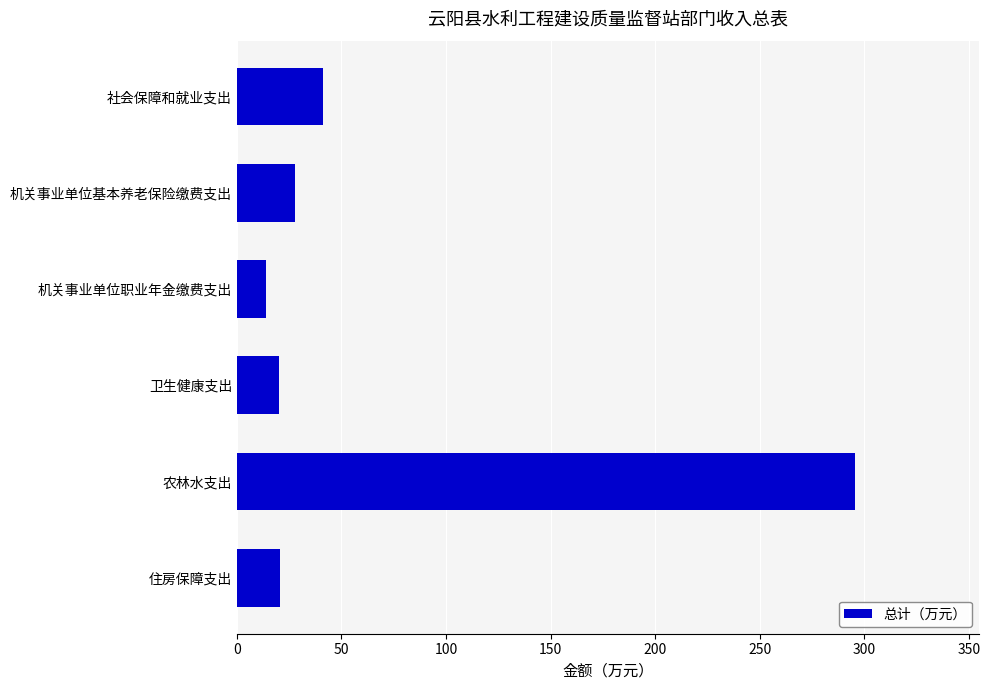

Is it true that the value at 社会保障和就业支出 is 57.2?

False